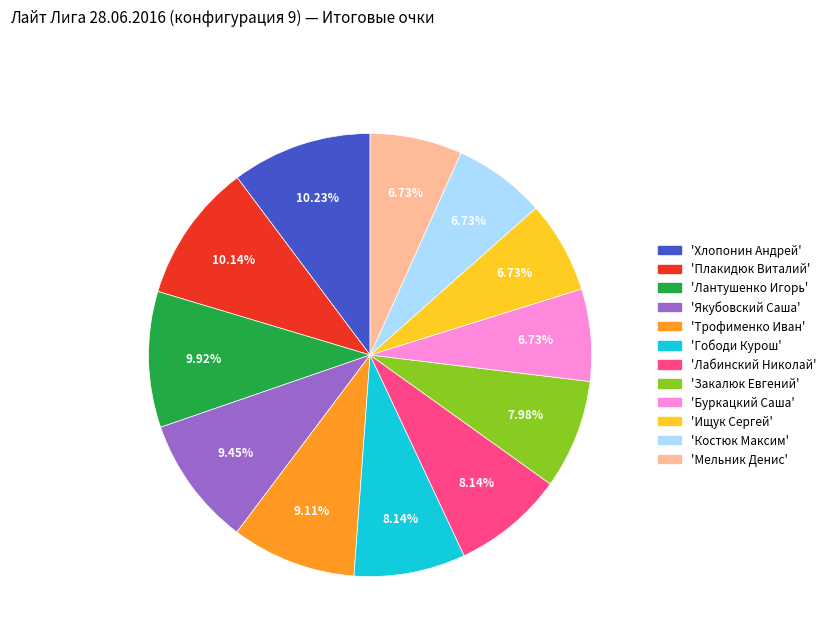

Is there a majority slice in this chart?

No